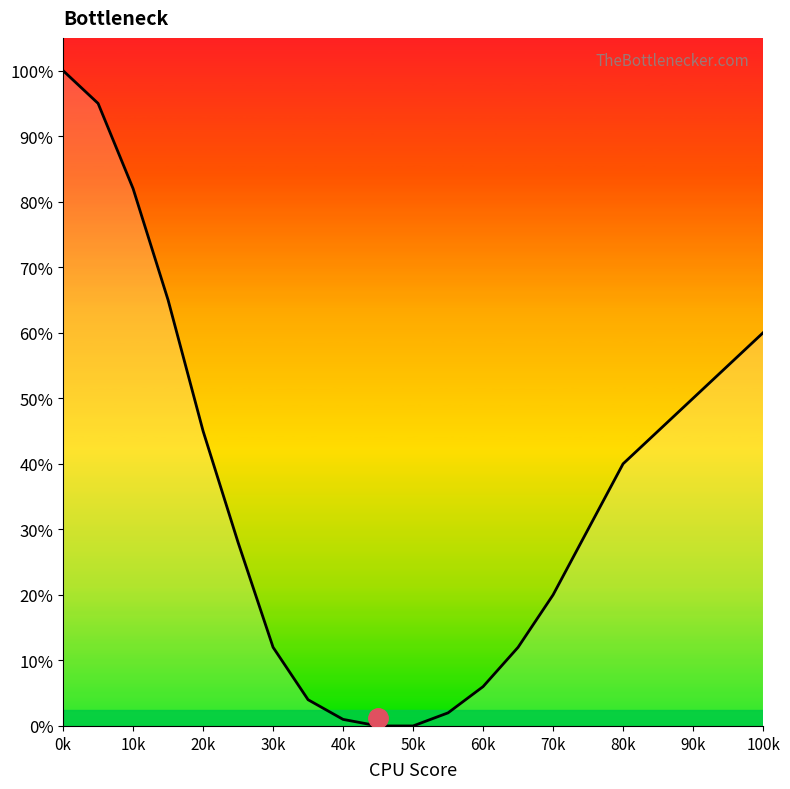

Reading left to right, transcribe all the data shown in this chart.

1.0	0.9	0.8	0.7	0.5	0.3	0.1	0.0	0.0	0.0	0.0	0.0	0.1	0.1	0.2	0.3	0.4	0.5	0.6